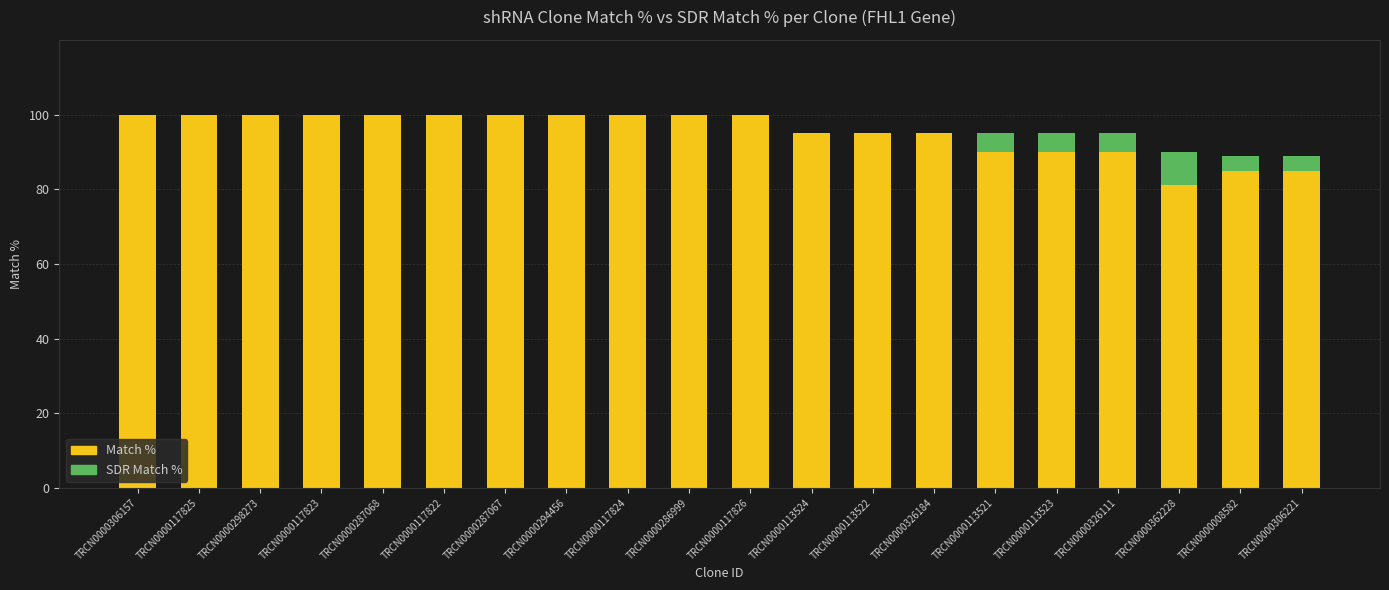

What is the highest value of the Match % series?

100